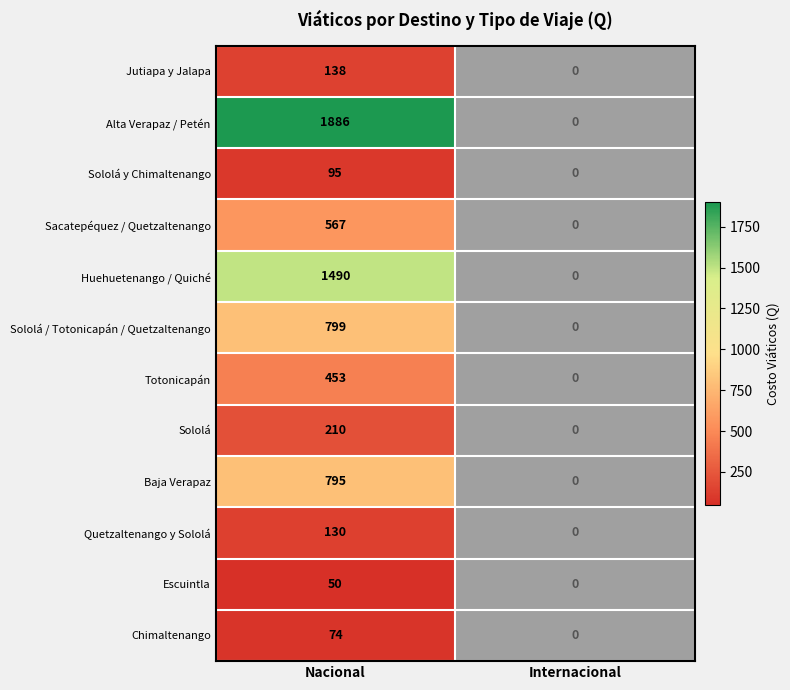

What is the greatest value displayed?

1886